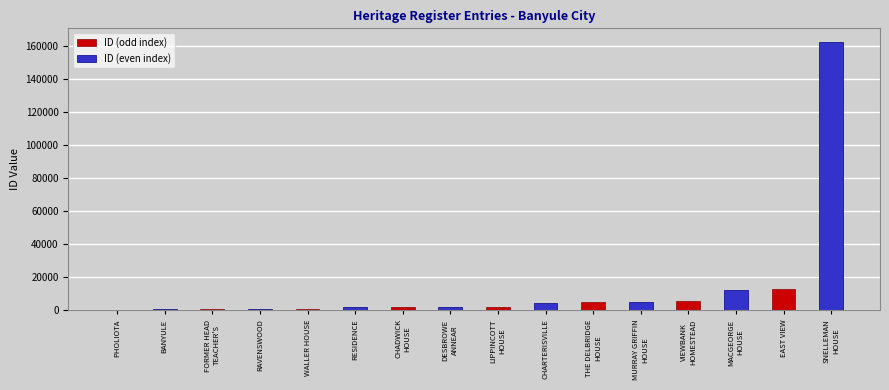

Between WALLER HOUSE and EAST VIEW, which series saw the biggest shift?

ID (even index)